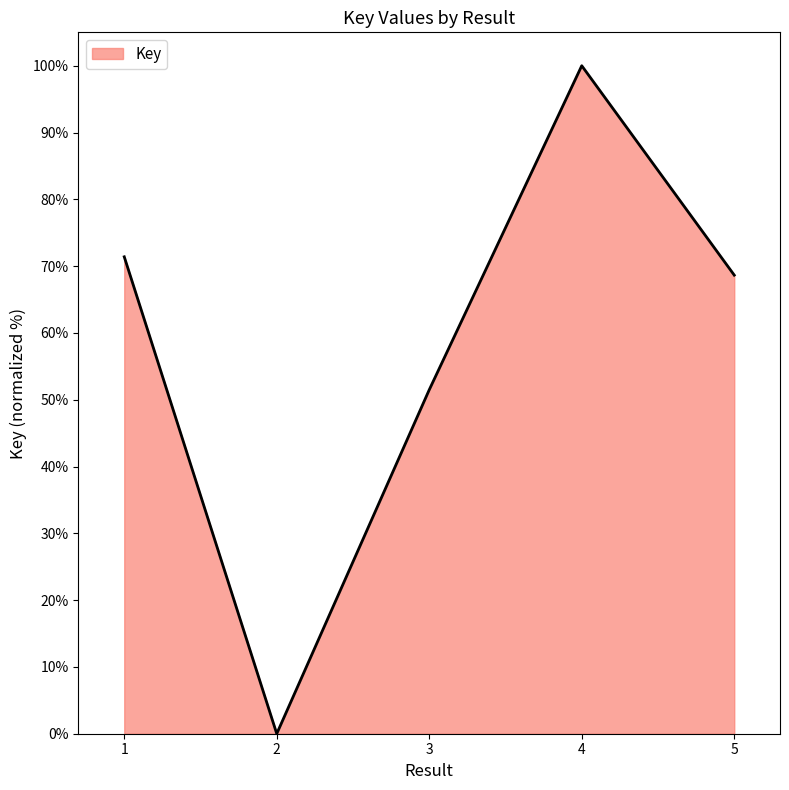

Reading right to left, list all the values displayed in this chart.

68.7	100.0	51.5	0.0	71.4